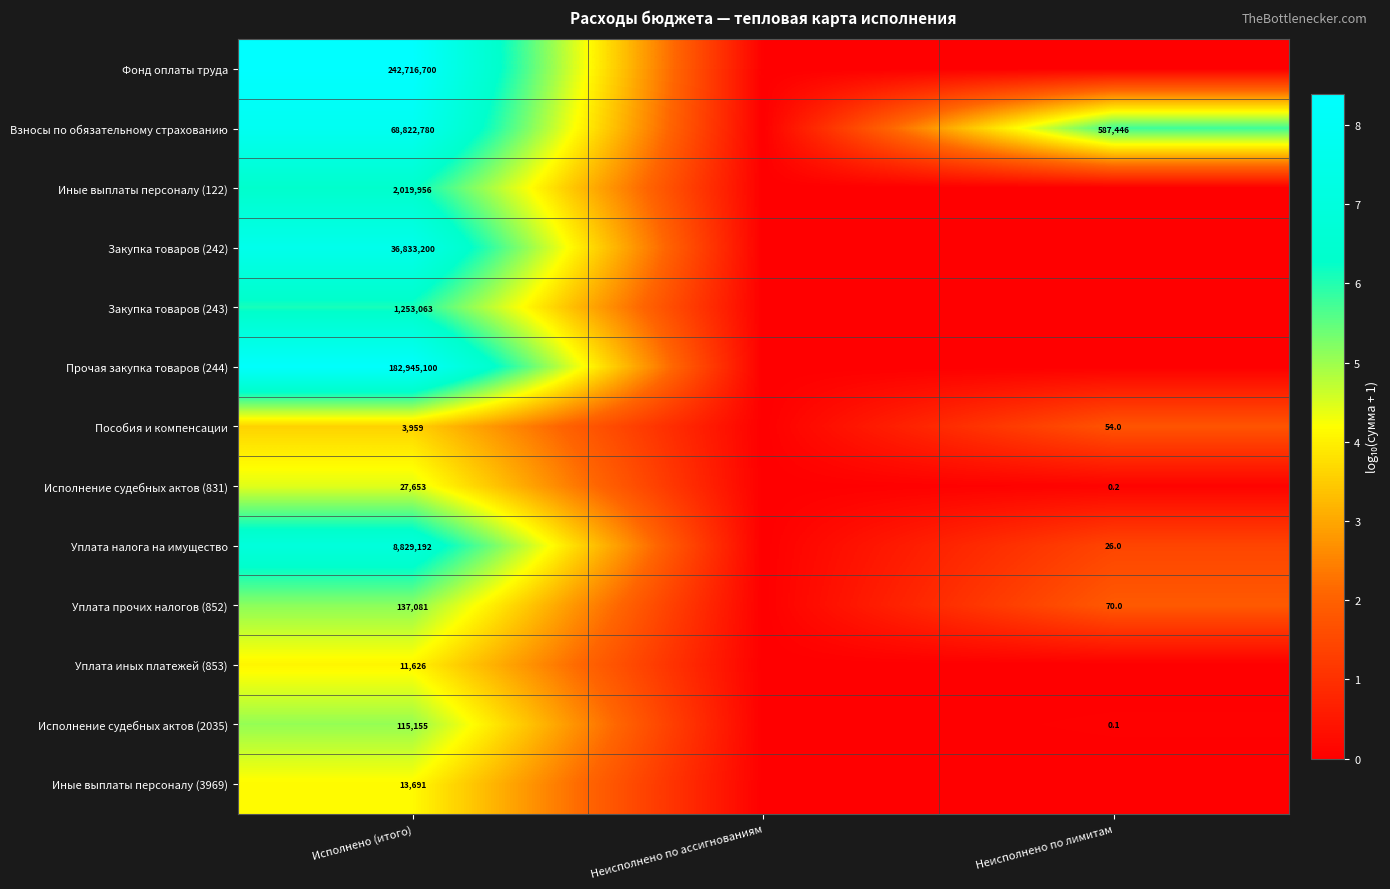

What is the maximum value shown in the chart?

8.4